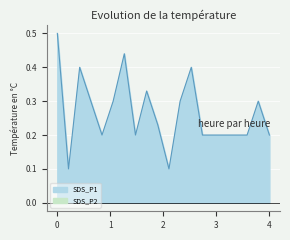

What is the maximum value for SDS_P1?

0.5